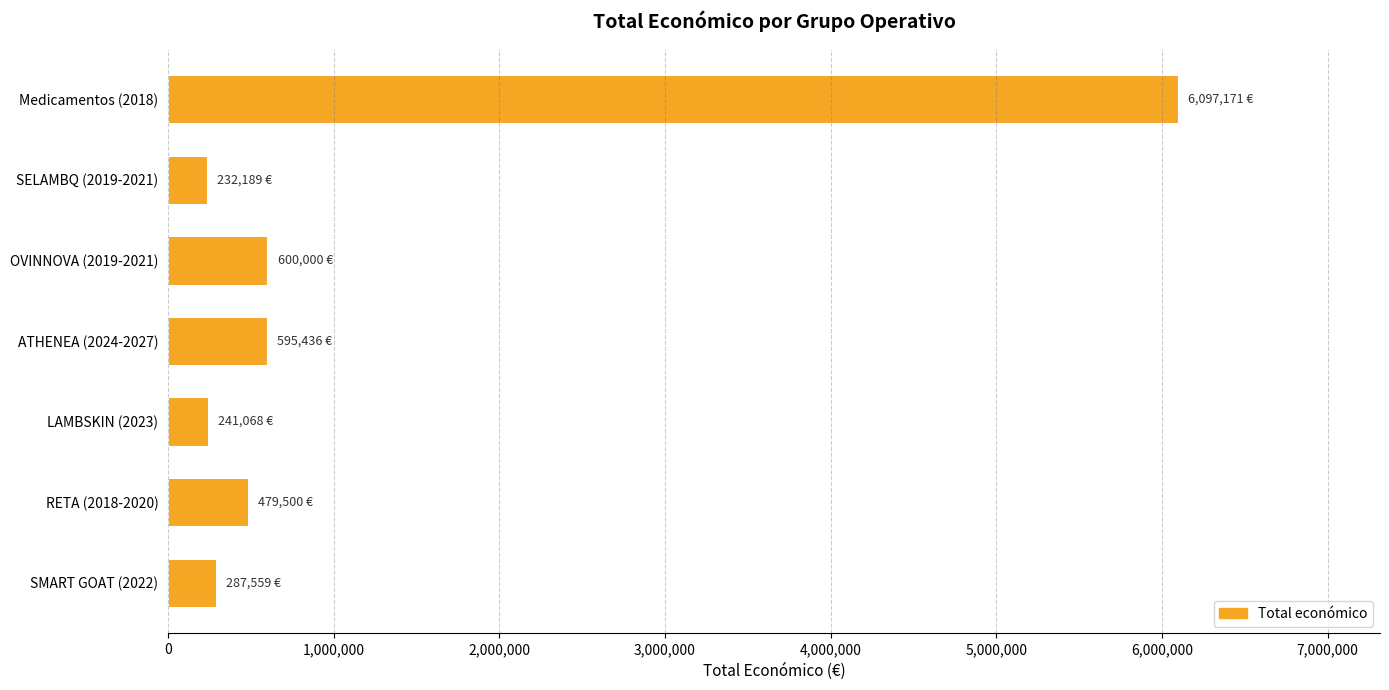

What is the minimum value shown in the chart?

232189